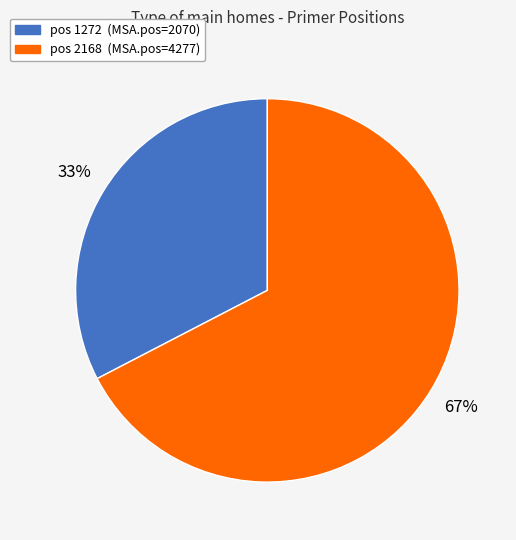

To the nearest percent, what percentage of the pie is pos 2168 (MSA.pos=4277)?

67%